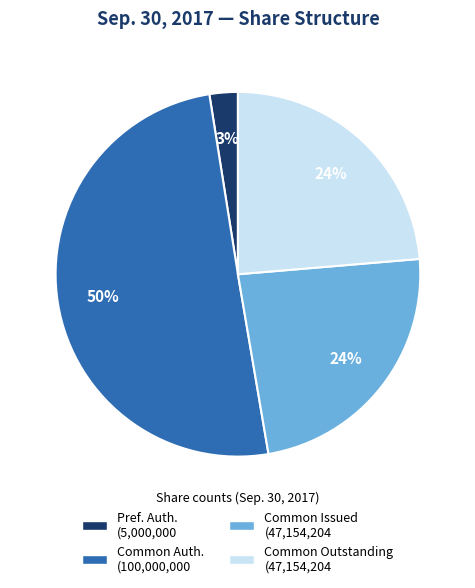

Which category accounts for the majority?

Common stock, shares authorized